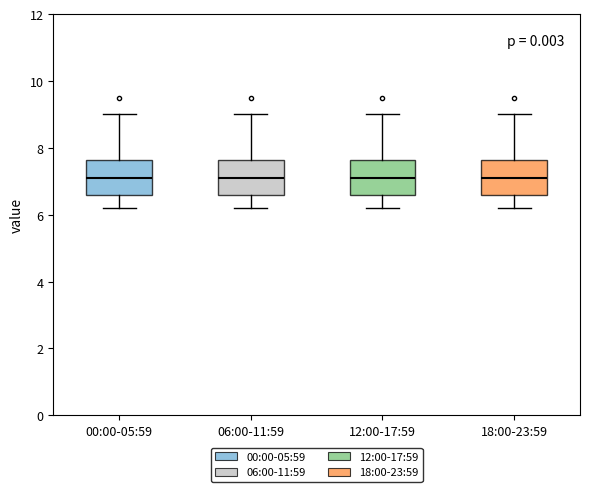

Reading left to right, transcribe this box plot: for each box, give where its median line is, the range the box spans, and where its two whiskers end, as read against the y-axis. The values are not printed on the chart, so give them approximately, as read against the axis.

00:00-05:59: median 7.2, box 6.6 to 7.6, whiskers 6.2 to 9.0
06:00-11:59: median 7.2, box 6.6 to 7.6, whiskers 6.2 to 9.0
12:00-17:59: median 7.2, box 6.6 to 7.6, whiskers 6.2 to 9.0
18:00-23:59: median 7.2, box 6.6 to 7.6, whiskers 6.2 to 9.0